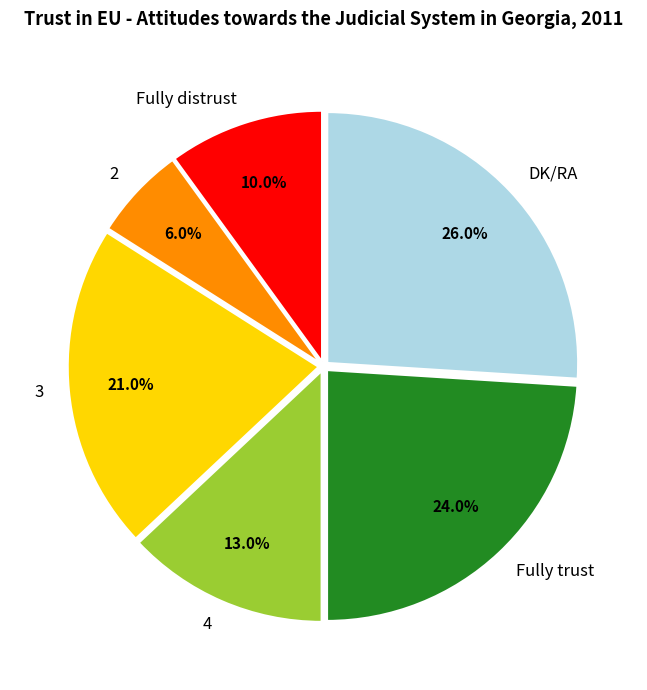

What percentage is the 2 slice, to the nearest percent?

6%